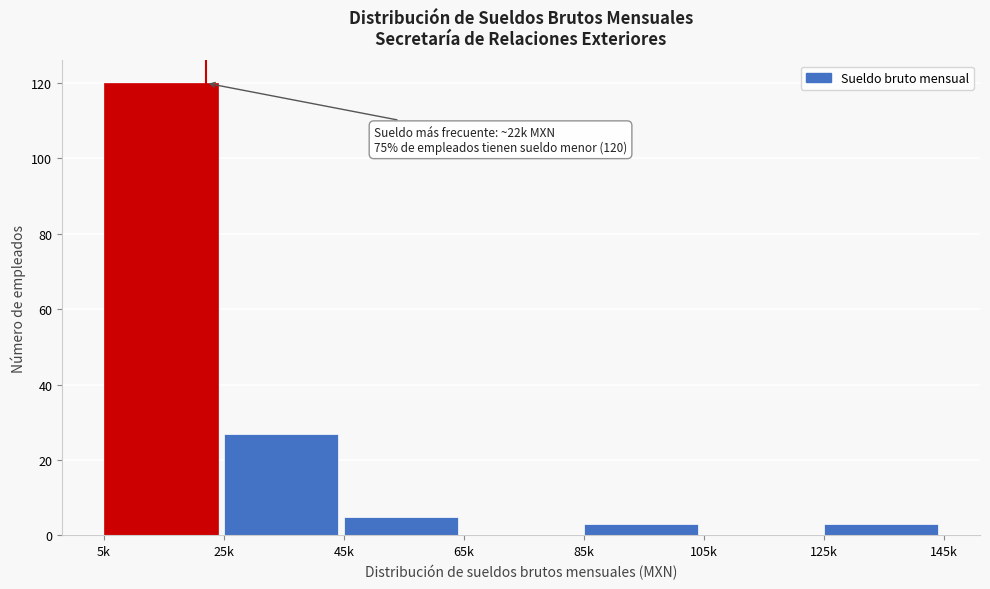

Reading left to right, list all the values displayed in this chart.

5k=120	25k=27	45k=5	65k=0	85k=3	105k=0	125k=3